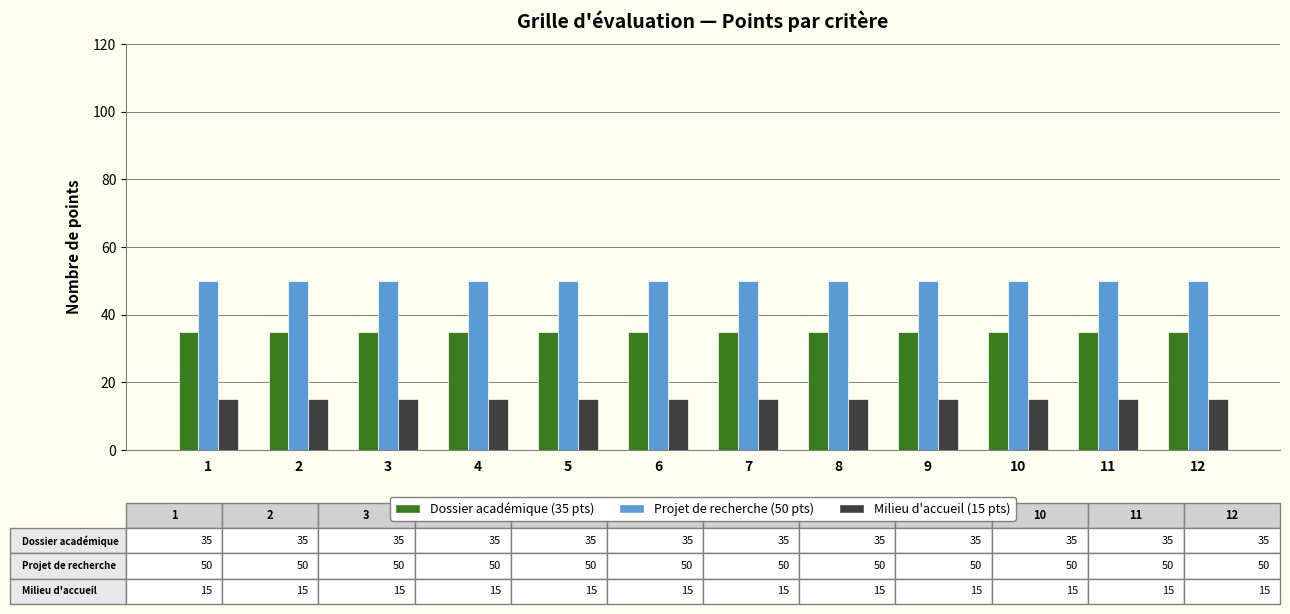

What is the maximum value shown in the chart?

50